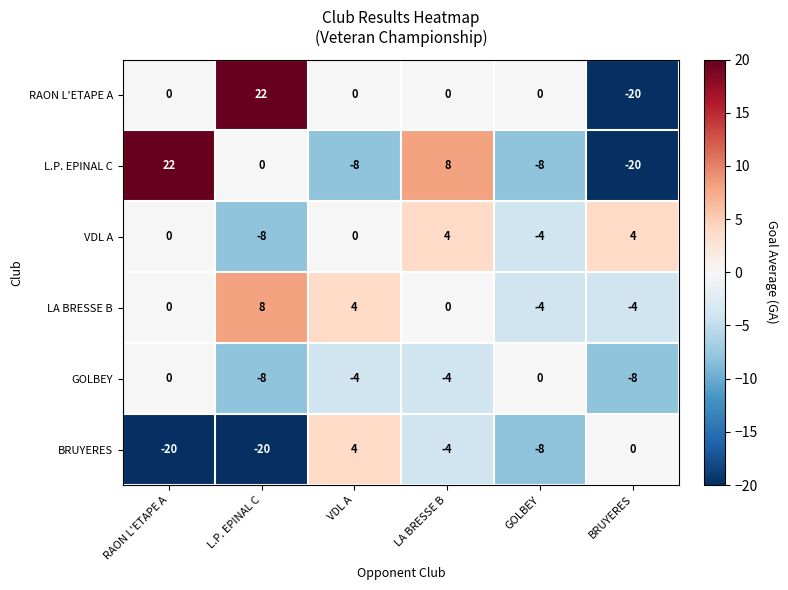

At which label does BRUYERES first exceed -4?

VDL A